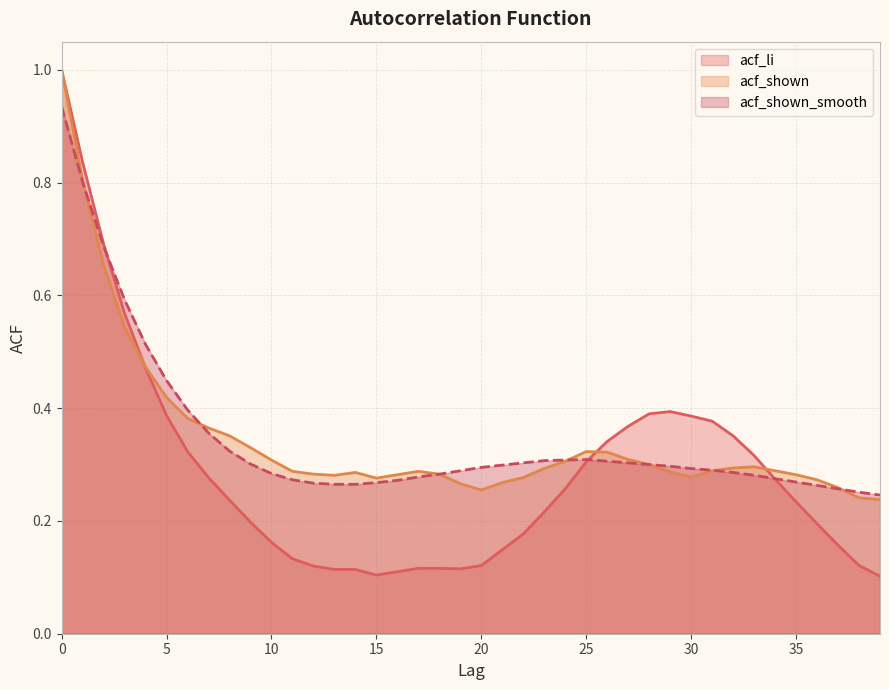

Which series has the largest total across all categories?

acf_shown